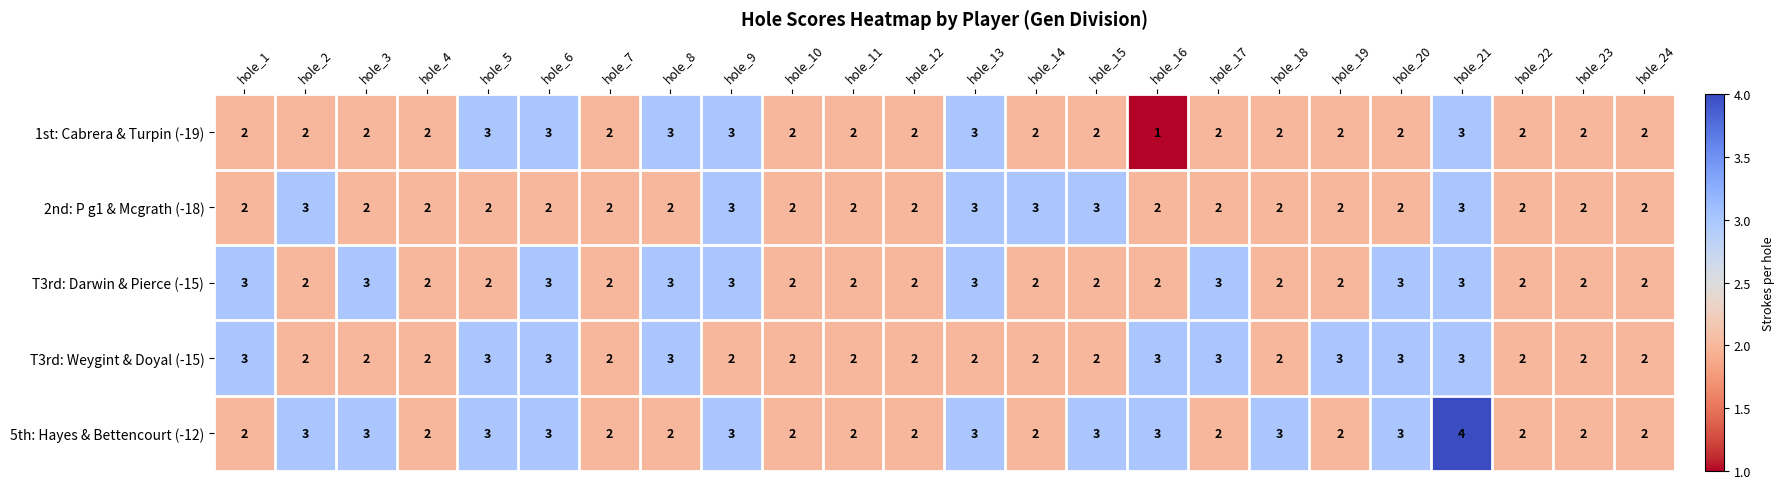

At which category does the chart reach its minimum across all series?

hole_16